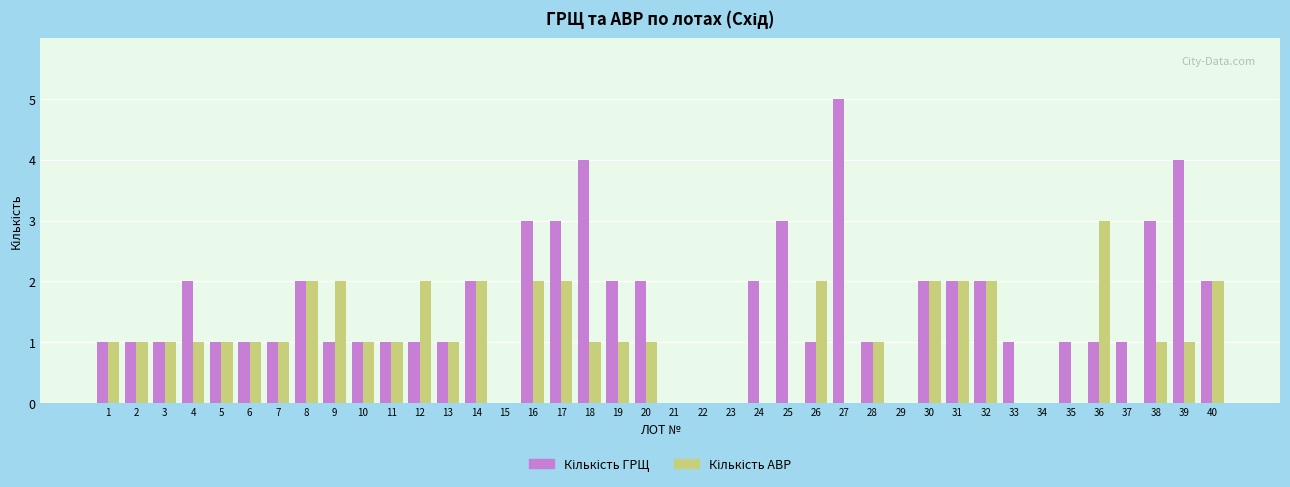

At which category does the chart reach its peak across all series?

27